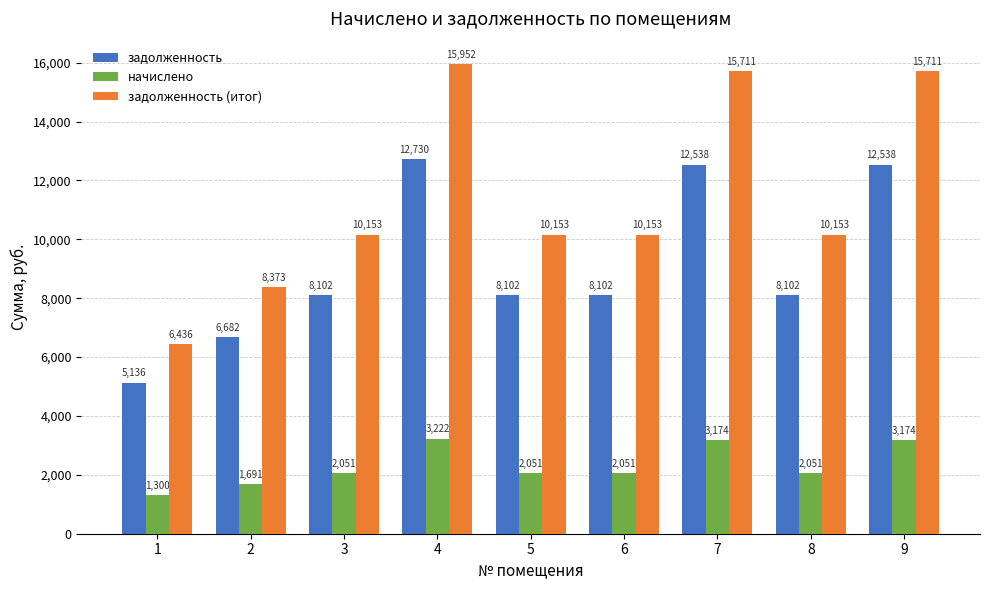

Rank the series by their average value, from lowest to highest.

начислено, задолженность, задолженность (итог)